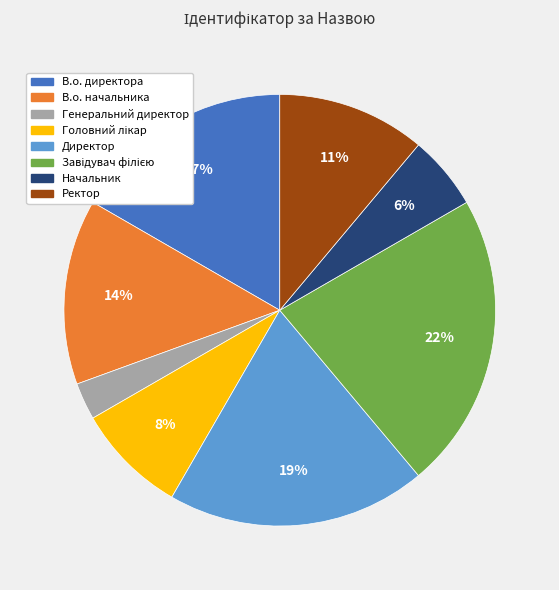

To the nearest percent, what is the difference between the В.о. начальника and Ректор slice percentages?

3%